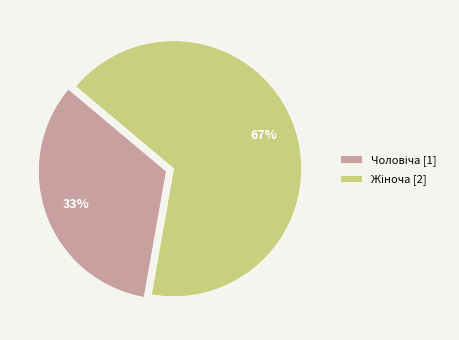

To the nearest percent, what is the average slice percentage?

50%